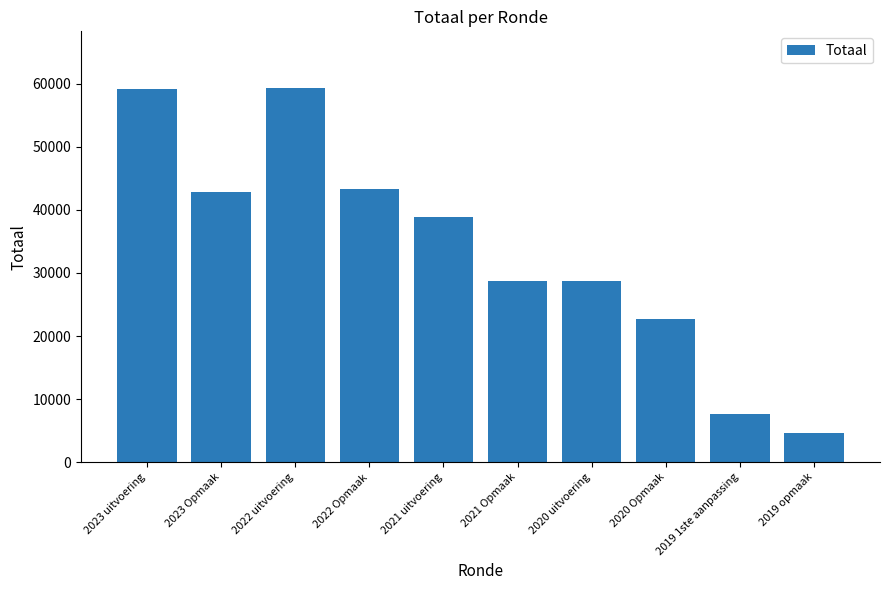

What is the label of the 7th bar from the right?

2022 Opmaak